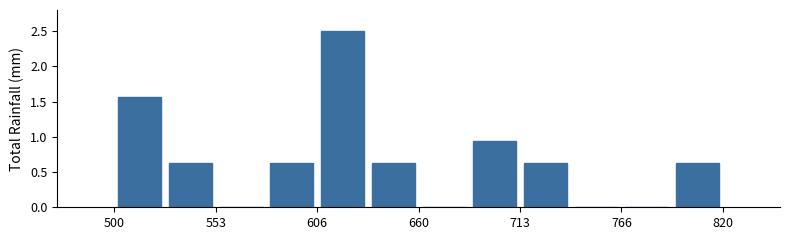

Around what value on the x-axis is the tallest bar? Give the approximate position of its centre, as read against the axis.

620